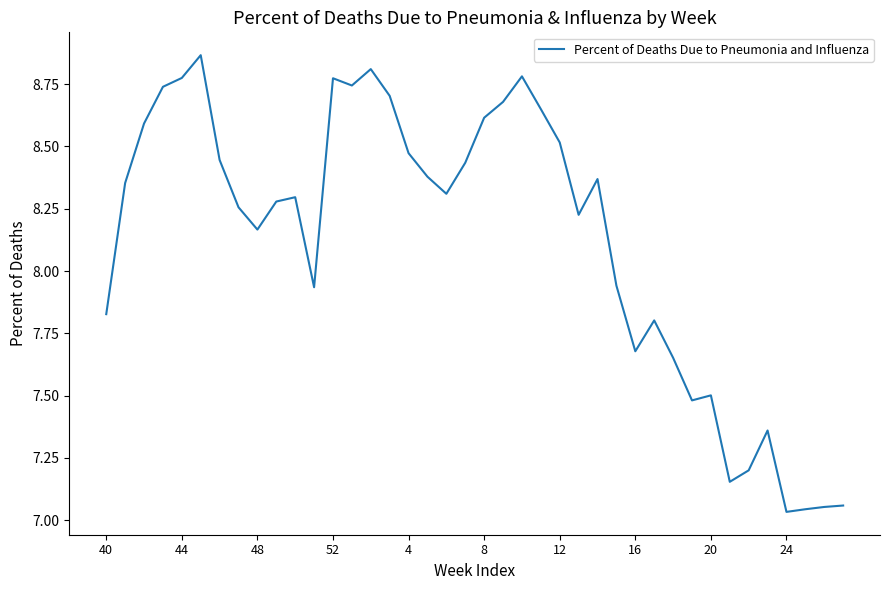

What is the difference between the maximum and minimum values?

1.8